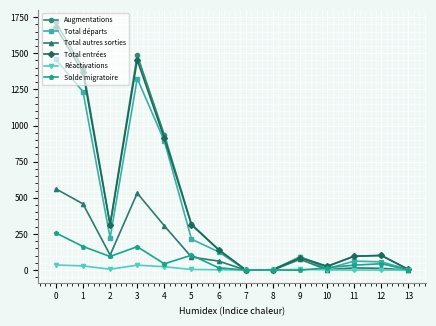

How many categories are shown in the chart?

14